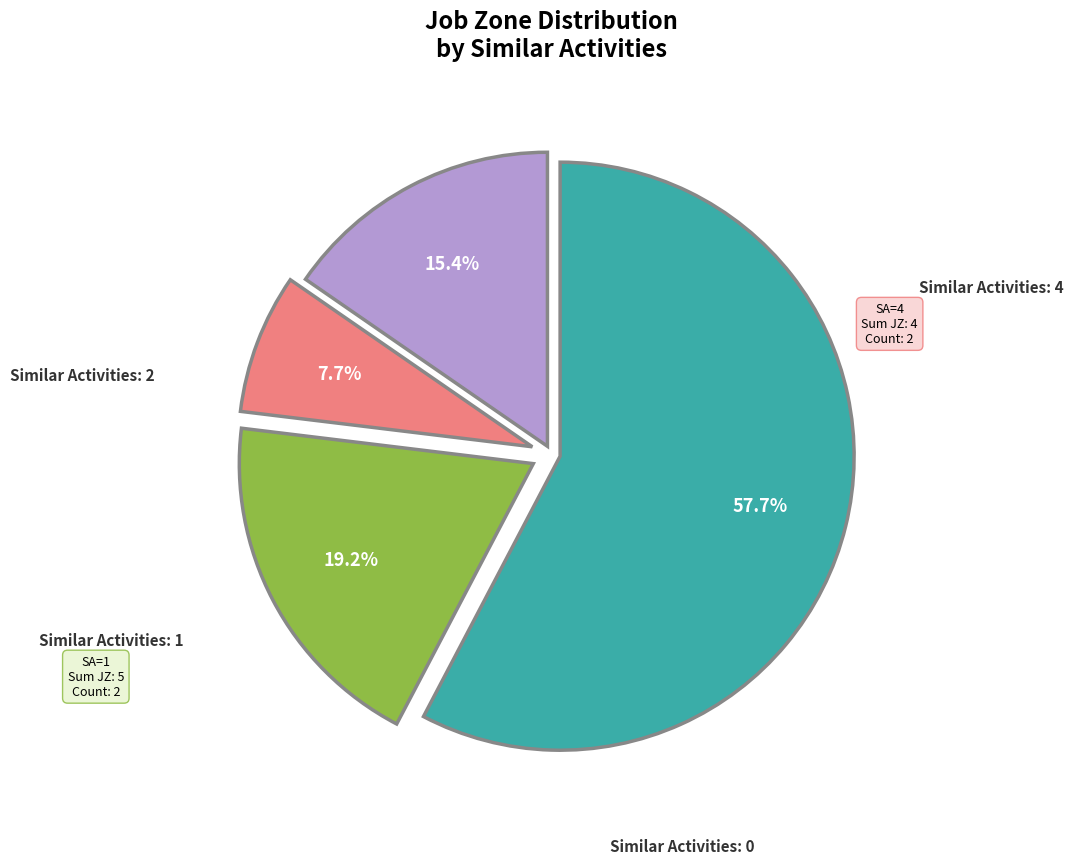

Is there any slice that represents more than half of the pie?

Yes